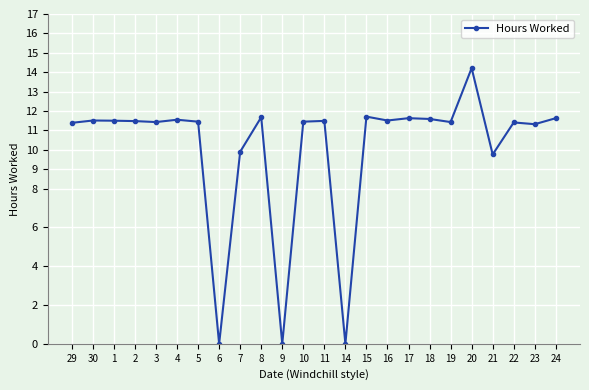

True or false: there are more than 1 points higher than both neighbors.

True